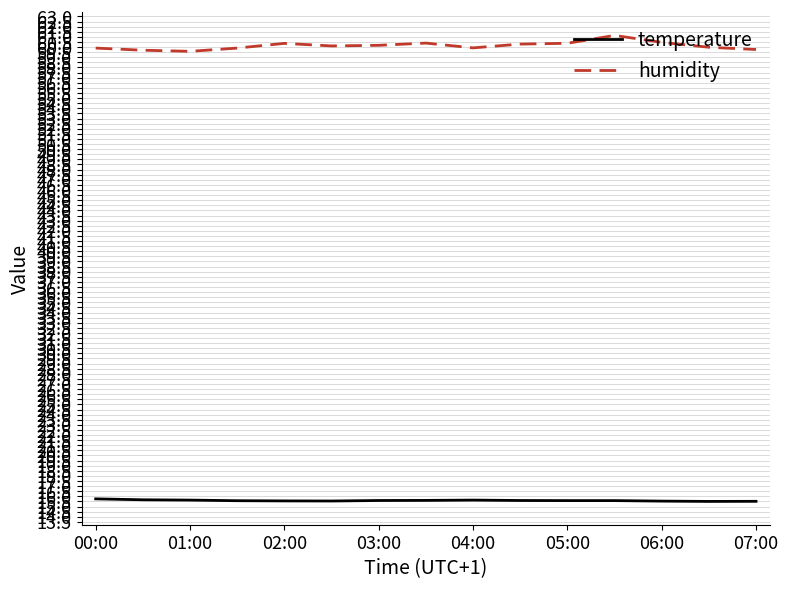

True or false: humidity and temperature intersect in this chart.

False